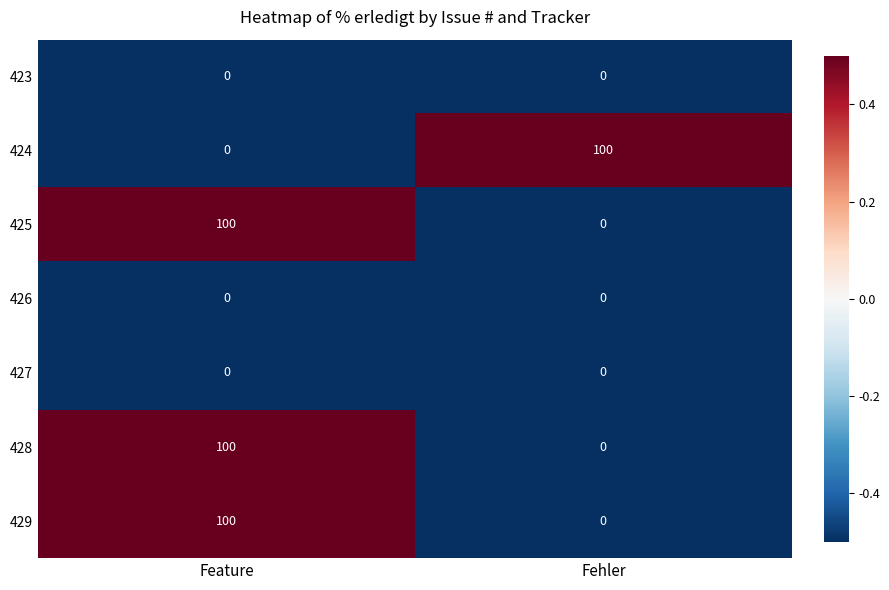

Is it true that 425 equals 100 at Feature?

True